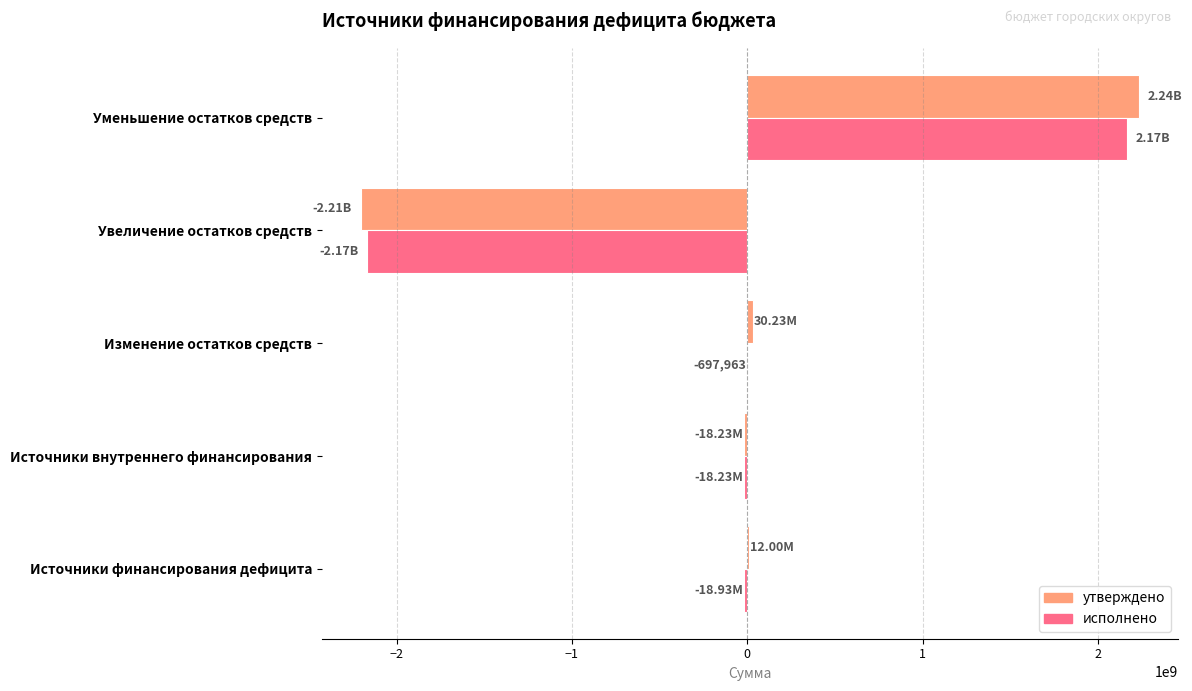

Which series changed the most between Источники финансирования дефицита and Уменьшение остатков средств?

утверждено